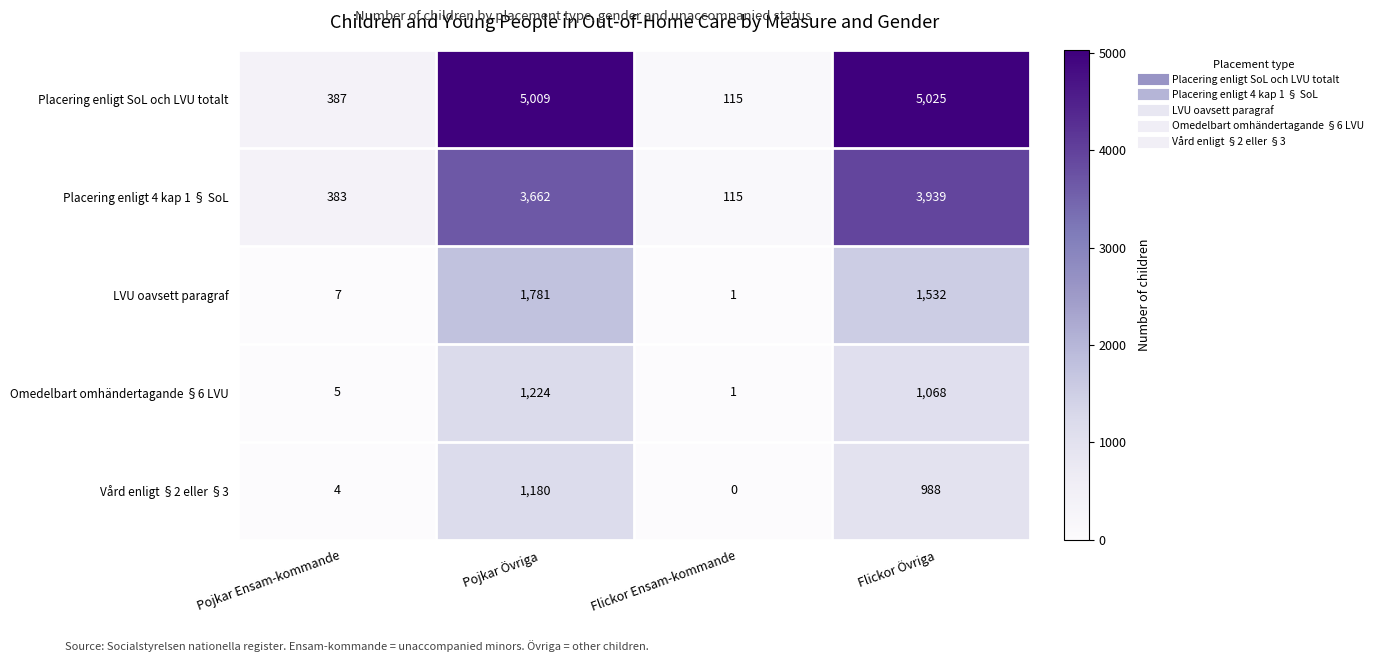

Read the Omedelbart omhändertagande §6 LVU value at Flickor Övriga.

1068